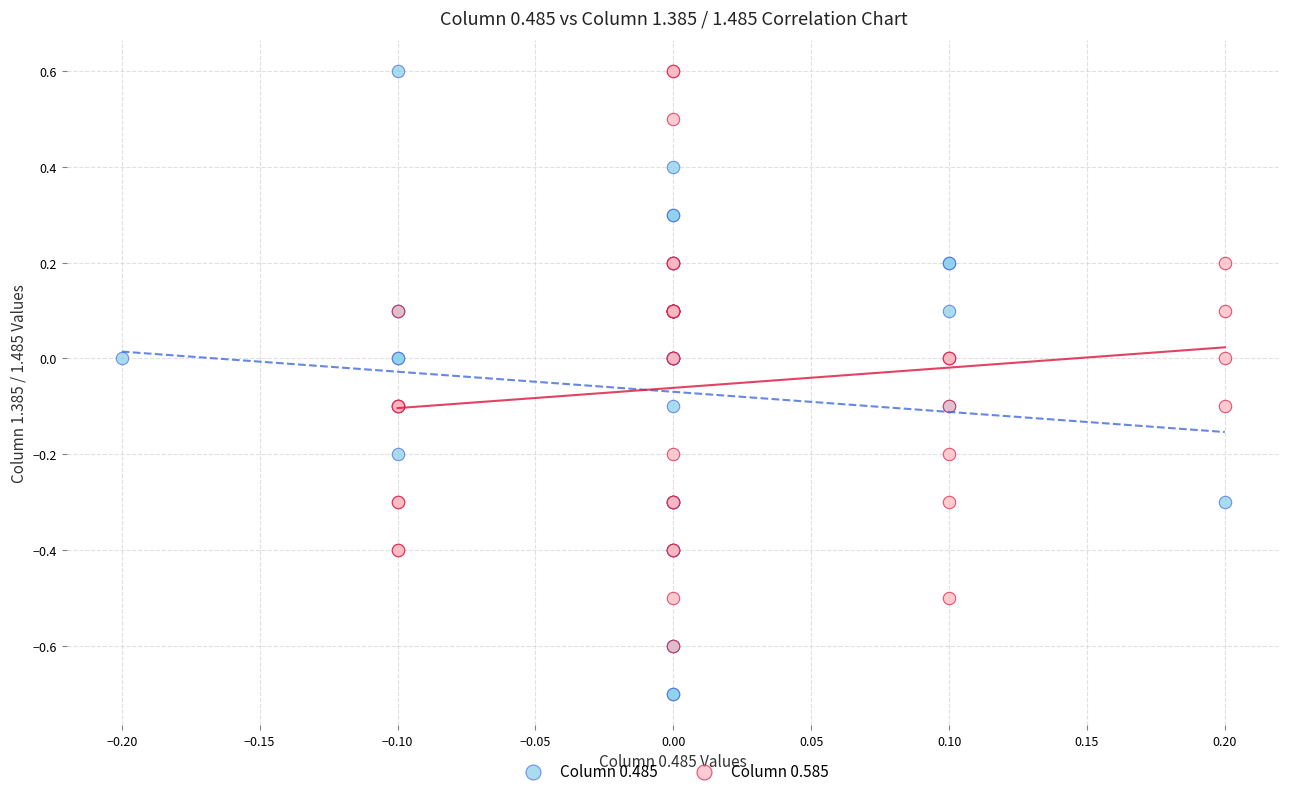

Which series reaches the minimum Y coordinate?

Column 0.485